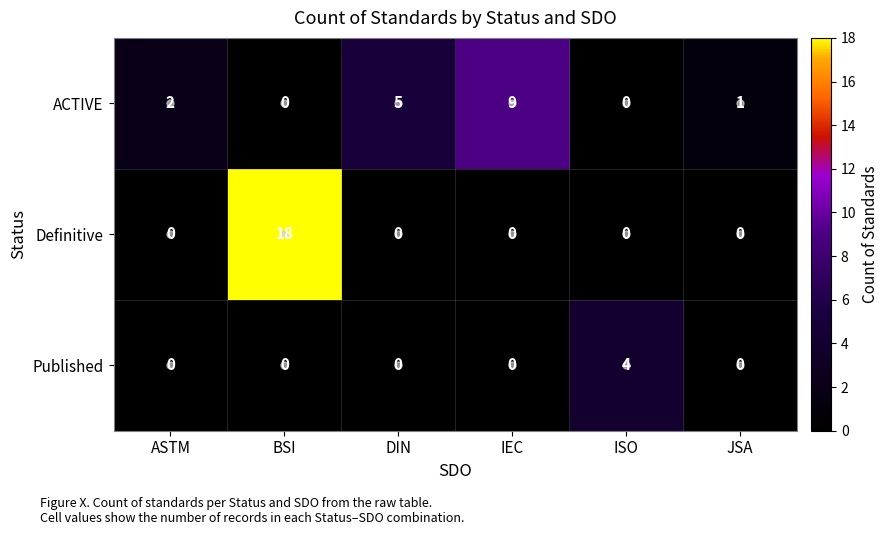

Is it true that ACTIVE equals 9 at IEC?

True